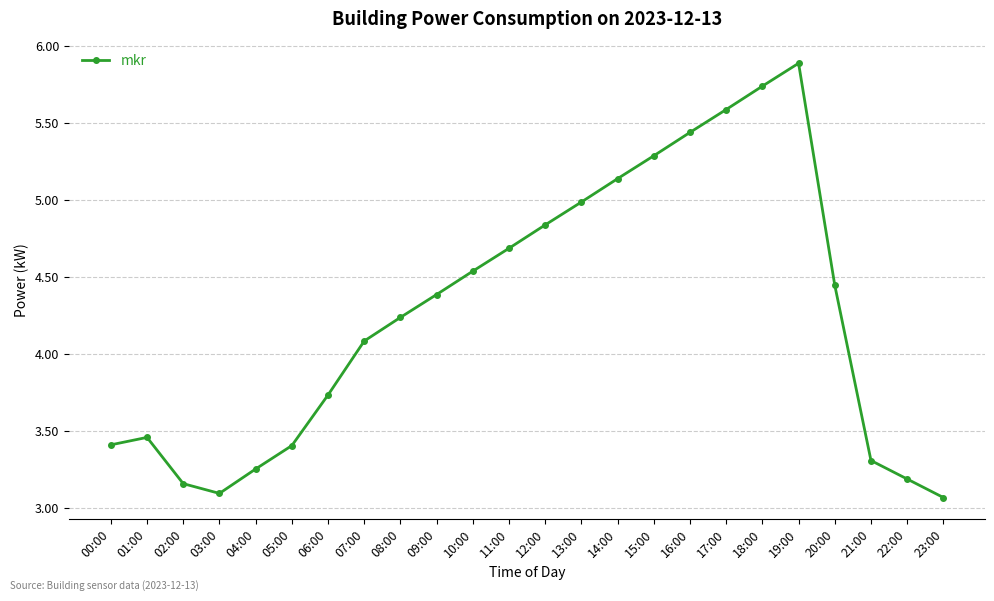

What is the label of the 4th point from the right?

20:00